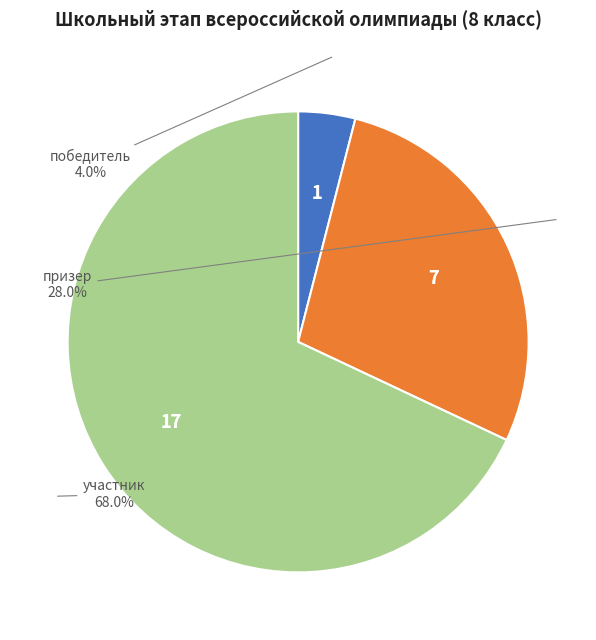

Count the number of slices in the pie.

3